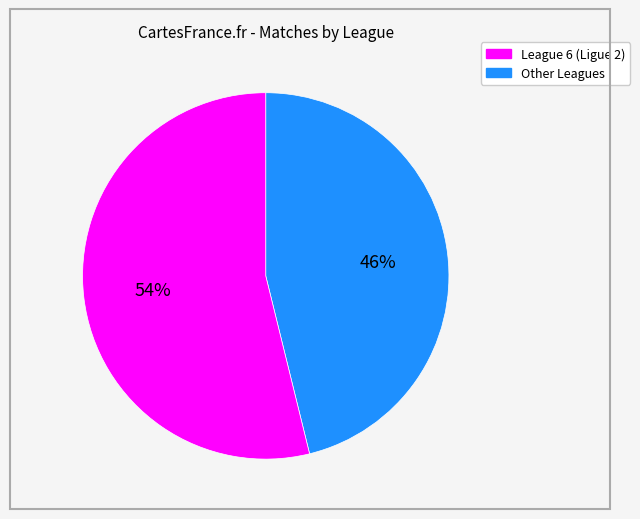

Is there a majority slice in this chart?

Yes